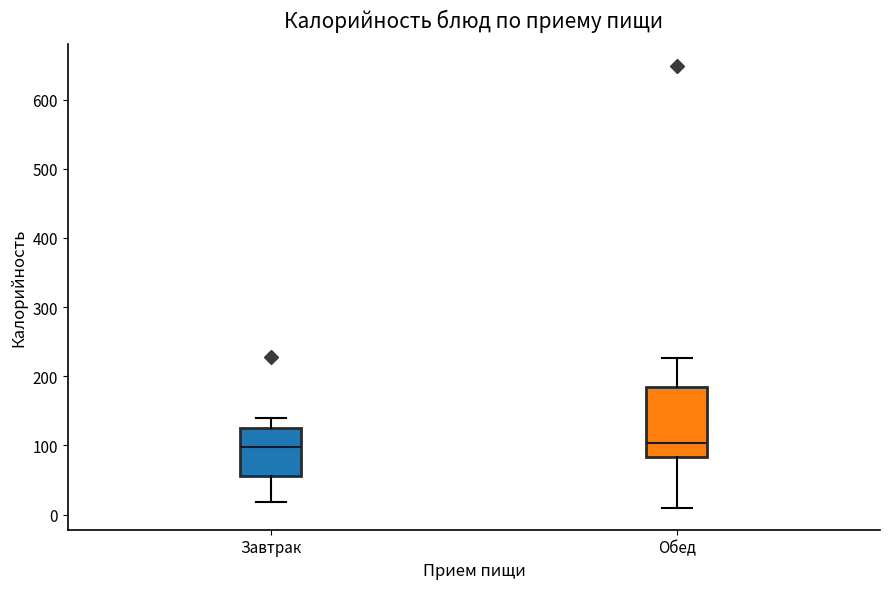

Where is the lower edge of the box for Завтрак on the y-axis? The values are not printed on the chart, so give them approximately, as read against the axis.

60